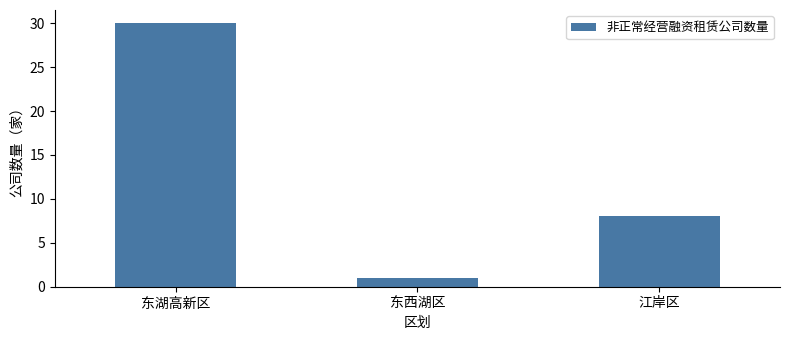

What is the sum of the values at 东湖高新区 and 江岸区?

38